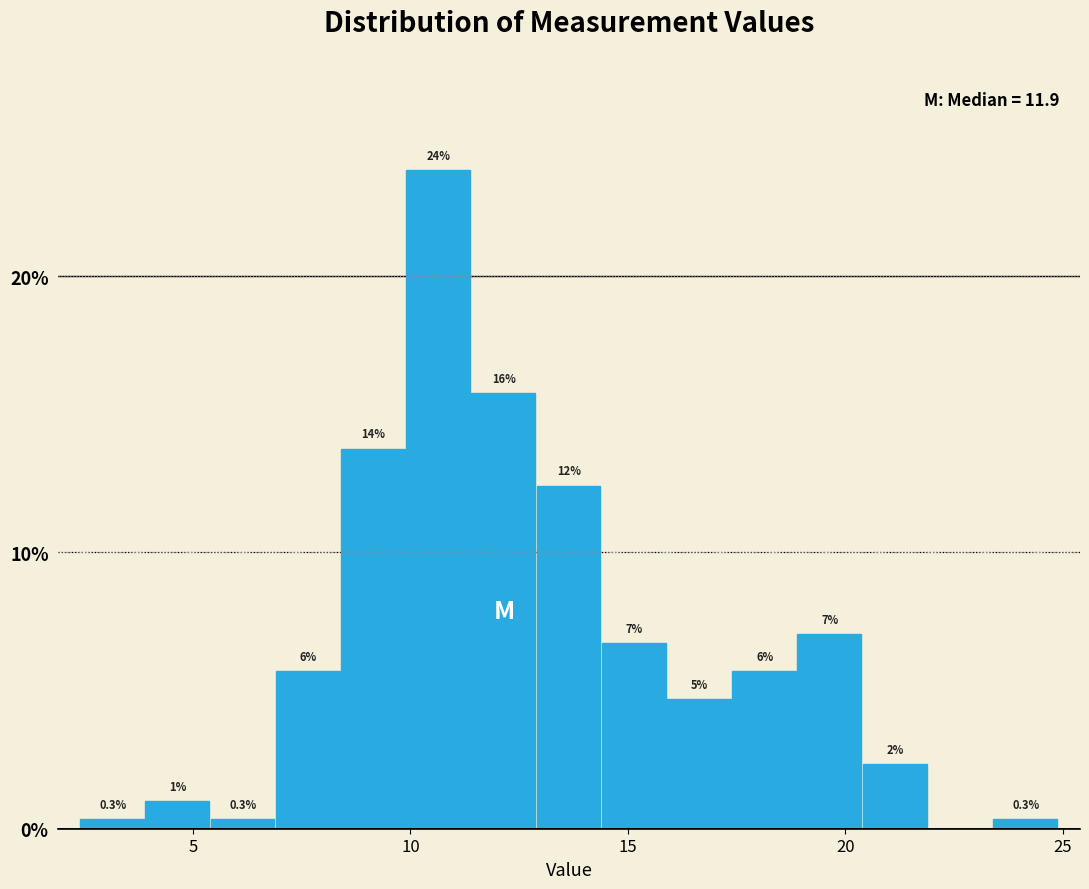

Read against the x-axis, roughly where is the centre of the tallest bar?

10.5